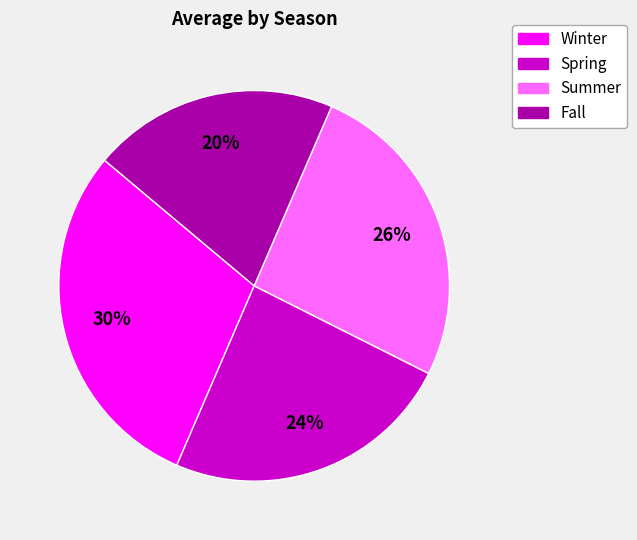

To the nearest percent, what is the combined percentage of Fall and Winter?

50%